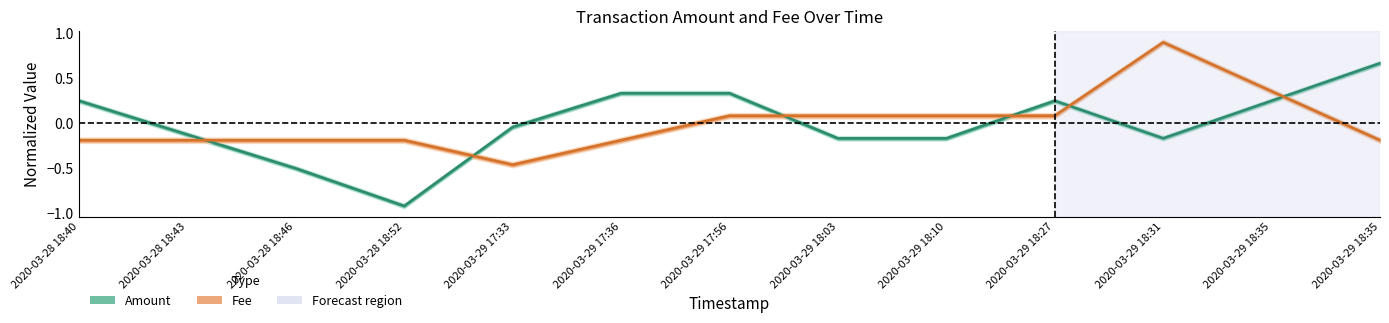

How many values in Amount are above zero?

6